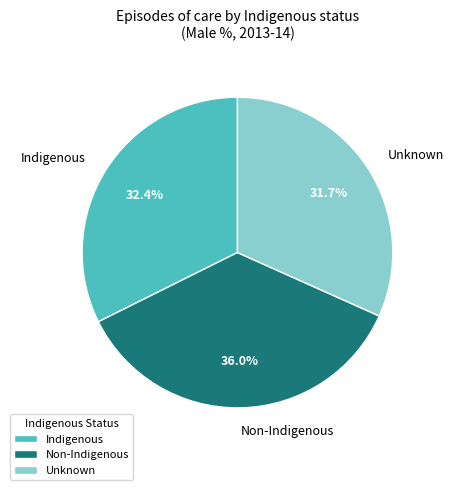

The Unknown slice represents 32% of the pie. True or false?

True